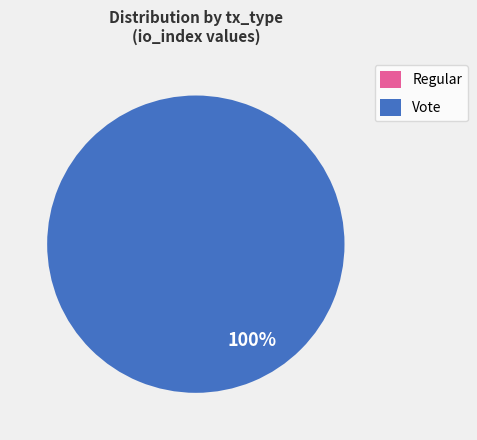

What is the total percentage of Regular and Vote?

100.0%